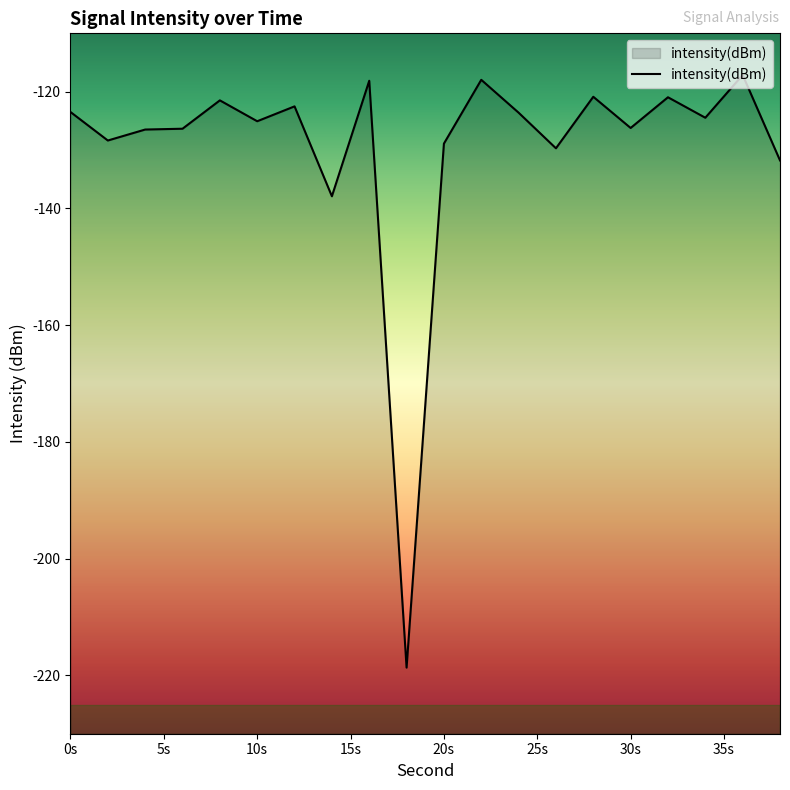

How many lines are shown in the chart?

1